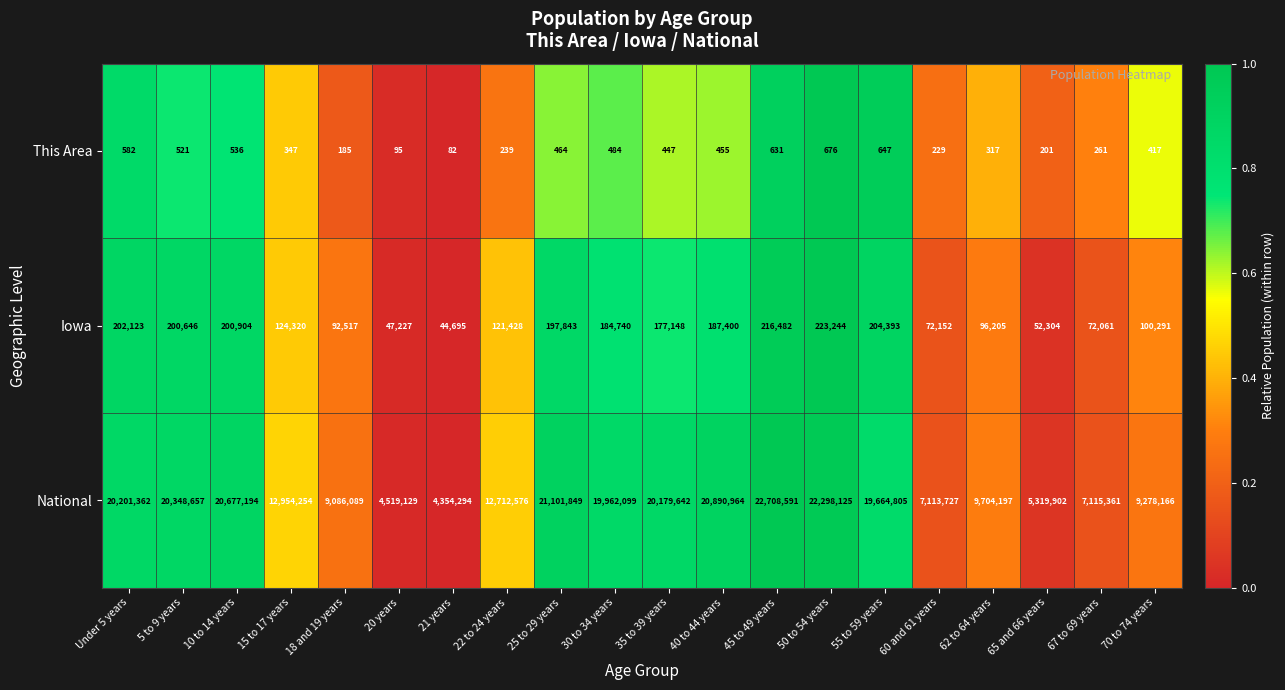

List the labels in order of Iowa value, smallest first.

21 years, 20 years, 65 and 66 years, 67 to 69 years, 60 and 61 years, 18 and 19 years, 62 to 64 years, 70 to 74 years, 22 to 24 years, 15 to 17 years, 35 to 39 years, 30 to 34 years, 40 to 44 years, 25 to 29 years, 5 to 9 years, 10 to 14 years, Under 5 years, 55 to 59 years, 45 to 49 years, 50 to 54 years